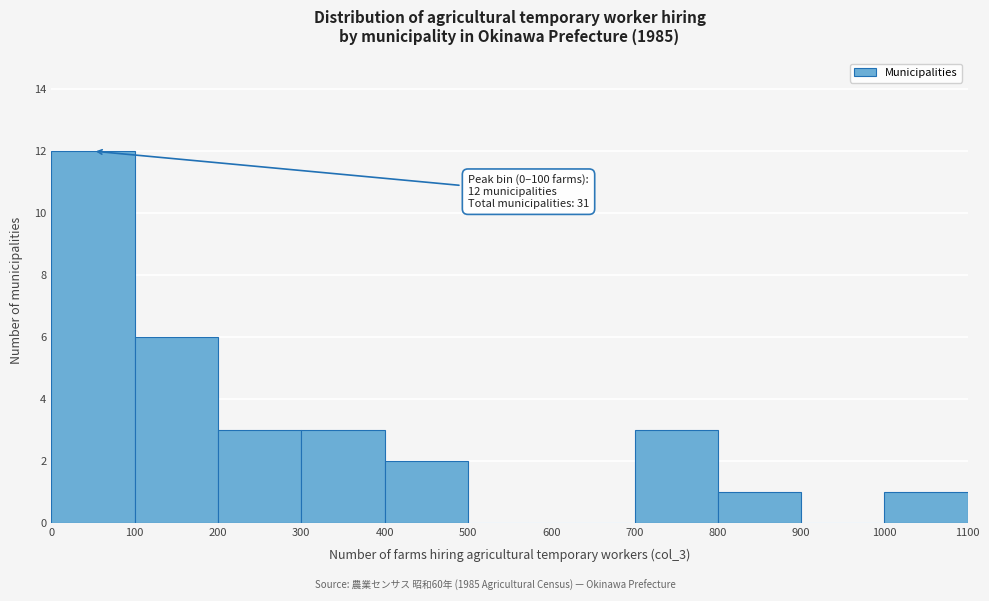

Which range on the x-axis has the tallest bar?

0 to 100